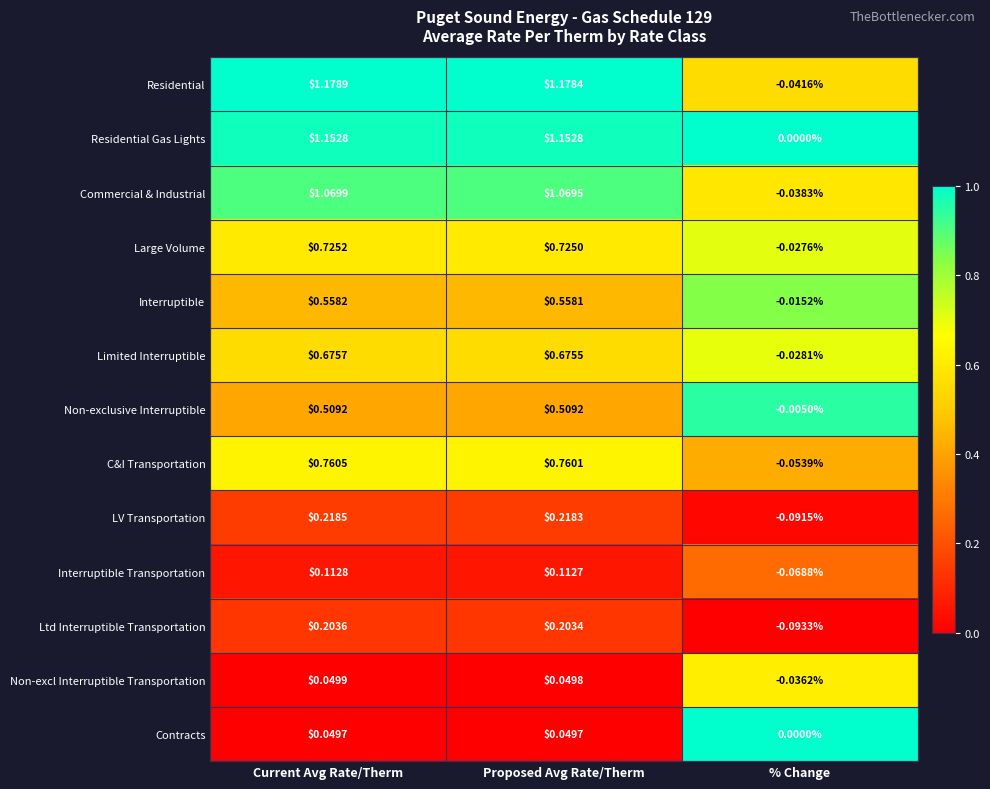

Where does the Limited Interruptible series first go above 0?

Current Avg Rate/Therm